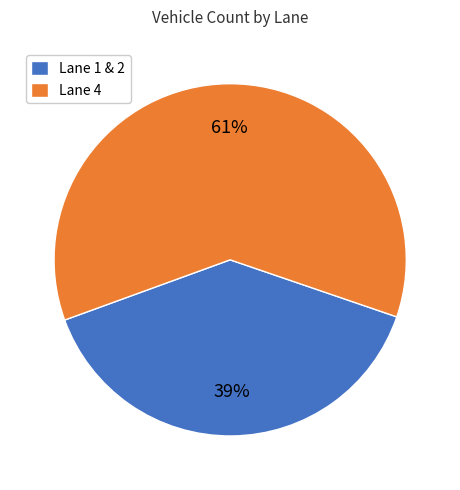

How many segments does this pie chart have?

2